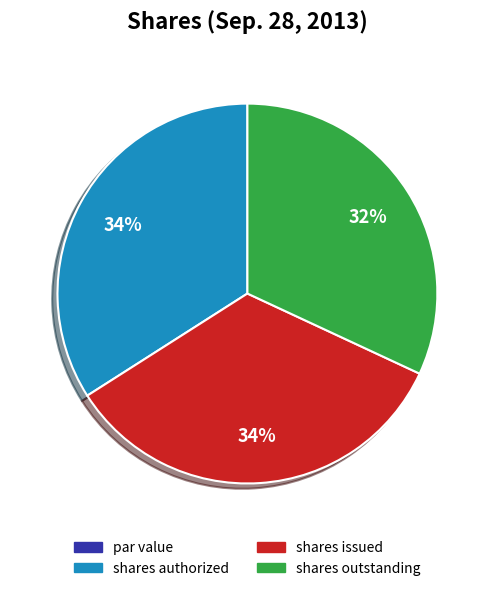

To the nearest percent, what is the combined percentage of shares issued and shares authorized?

68%